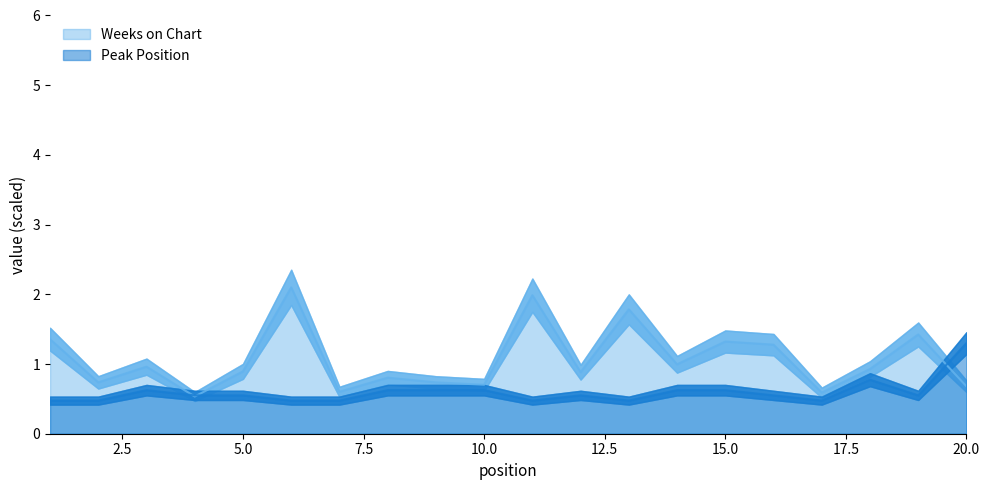

What is the minimum value shown in the chart?

0.5